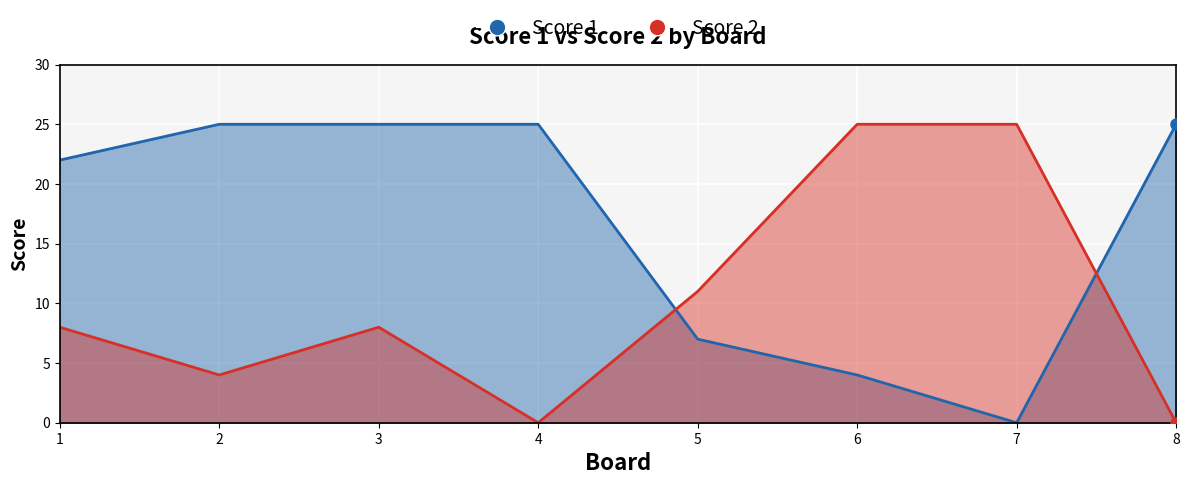

The Score 2 series shows 0 at 4. True or false?

True